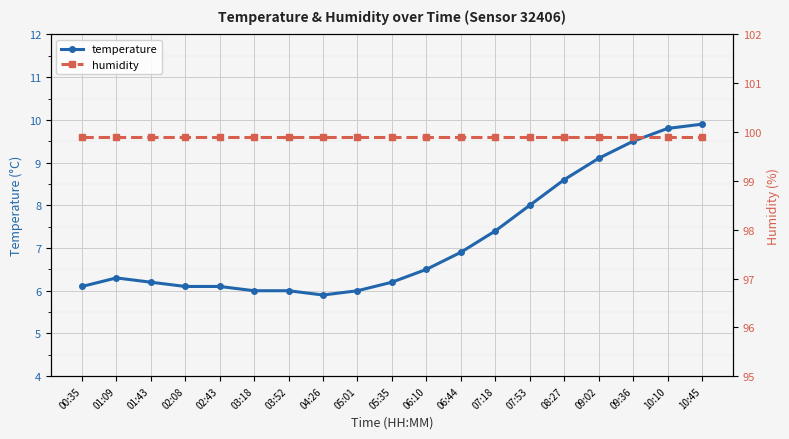

How many distinct data groups are displayed?

2